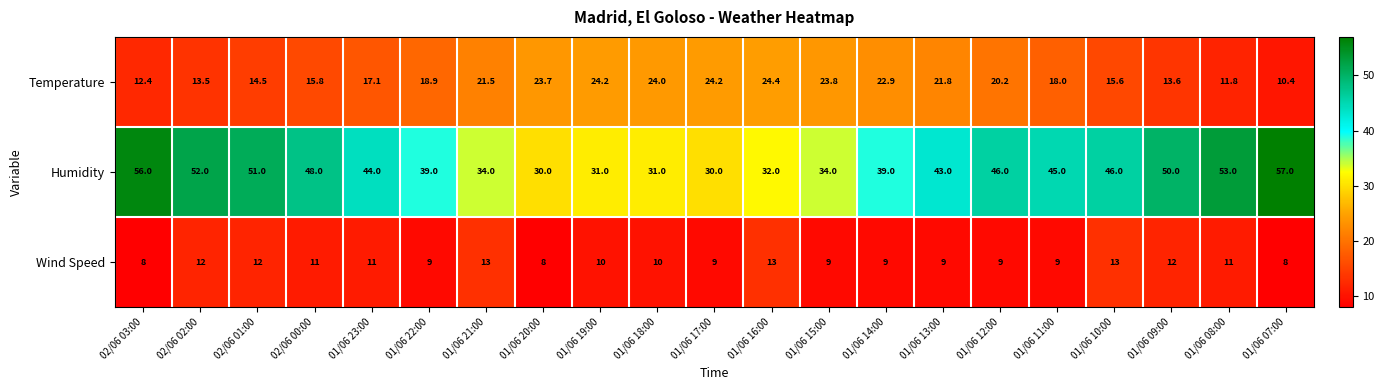

What is the difference between the Temperature values at 01/06 19:00 and 02/06 01:00?

9.7